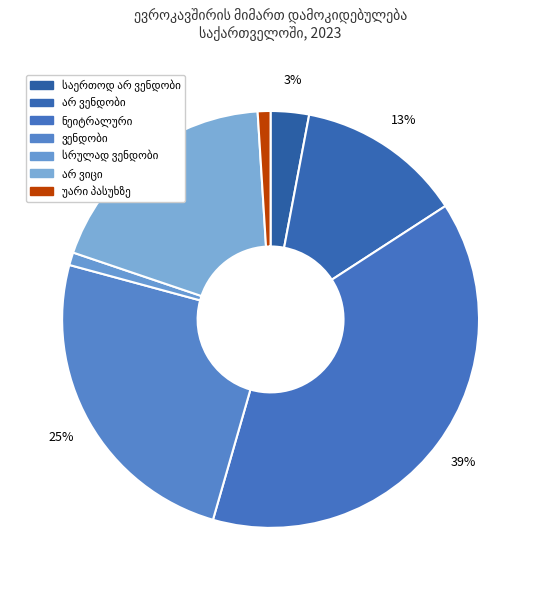

What portion of the pie excludes ვენდობი?

75.2%